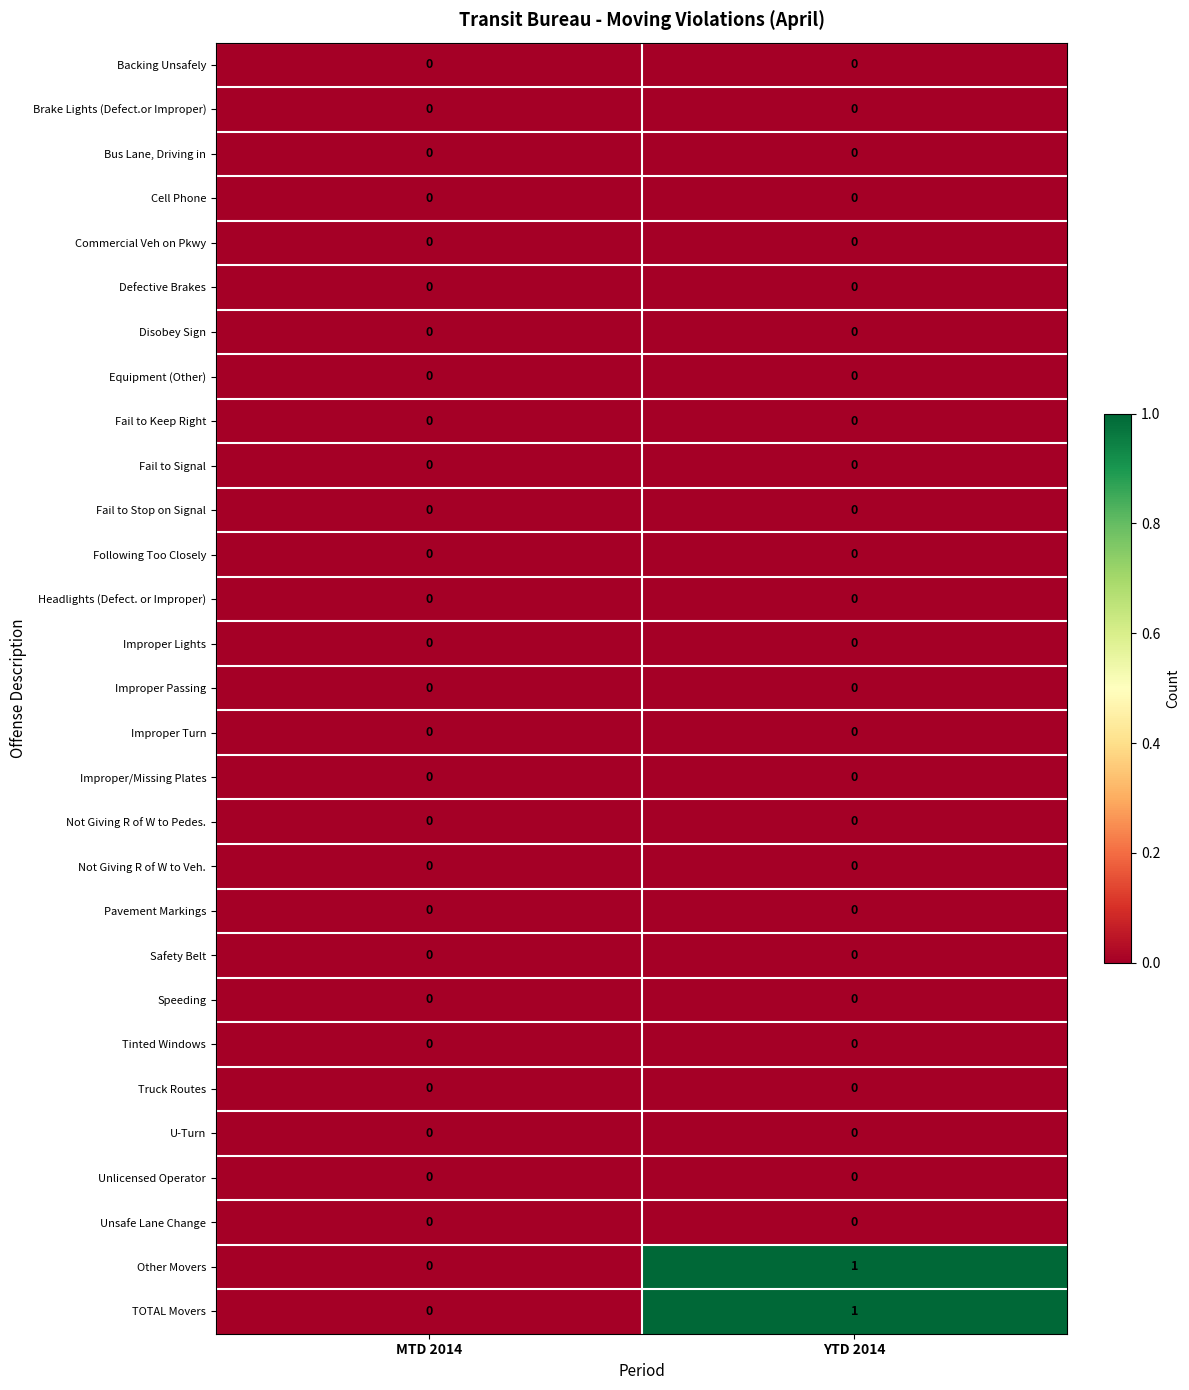

At which category is the sum across all series the highest?

YTD 2014